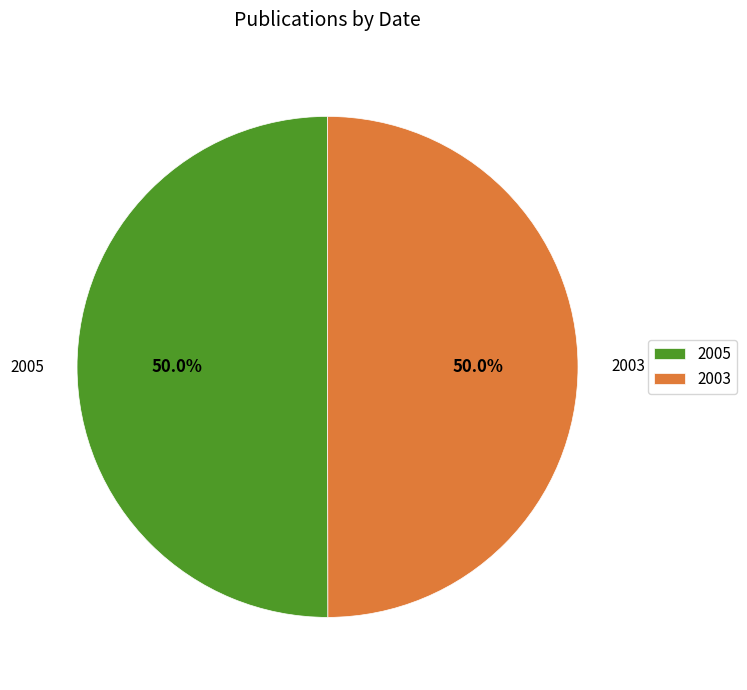

What is the ratio of the value at 2005 to the value at 2003?

1.0